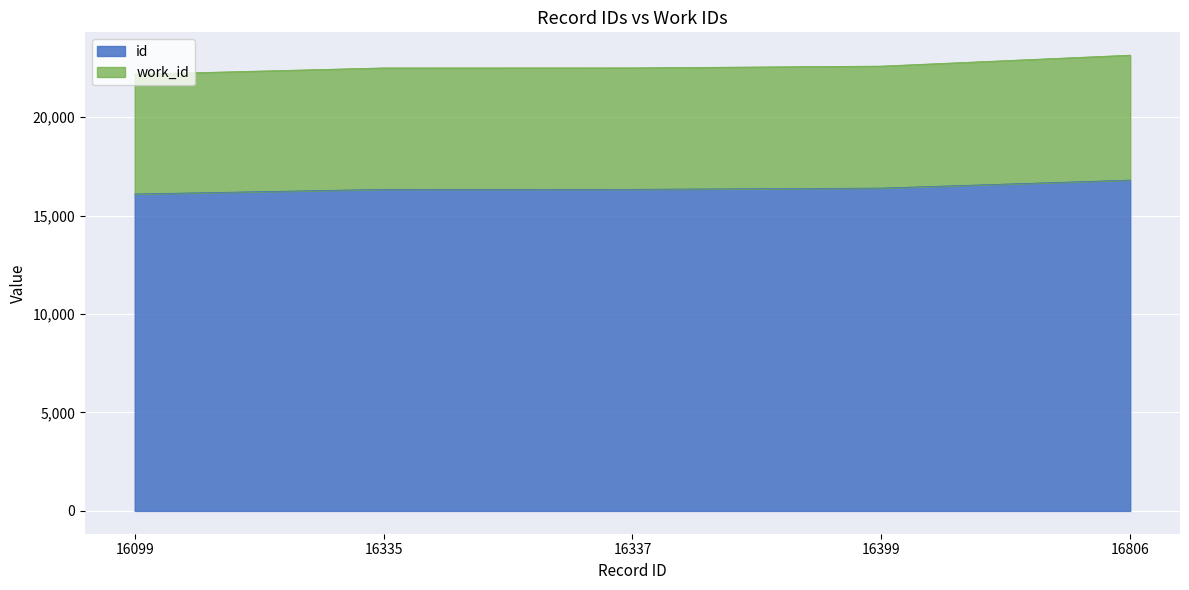

Between 16399 and 16806, which series saw the biggest shift?

work_id